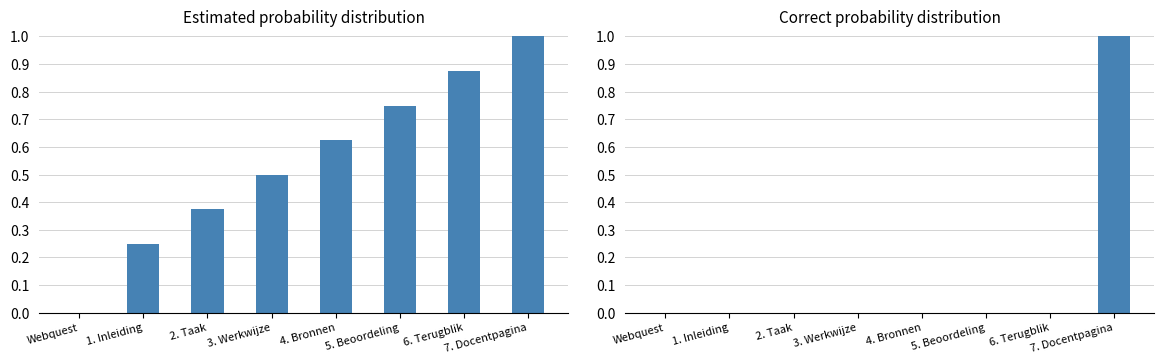

Count the Identifier (normalized) values in the range 0 to 1.

8